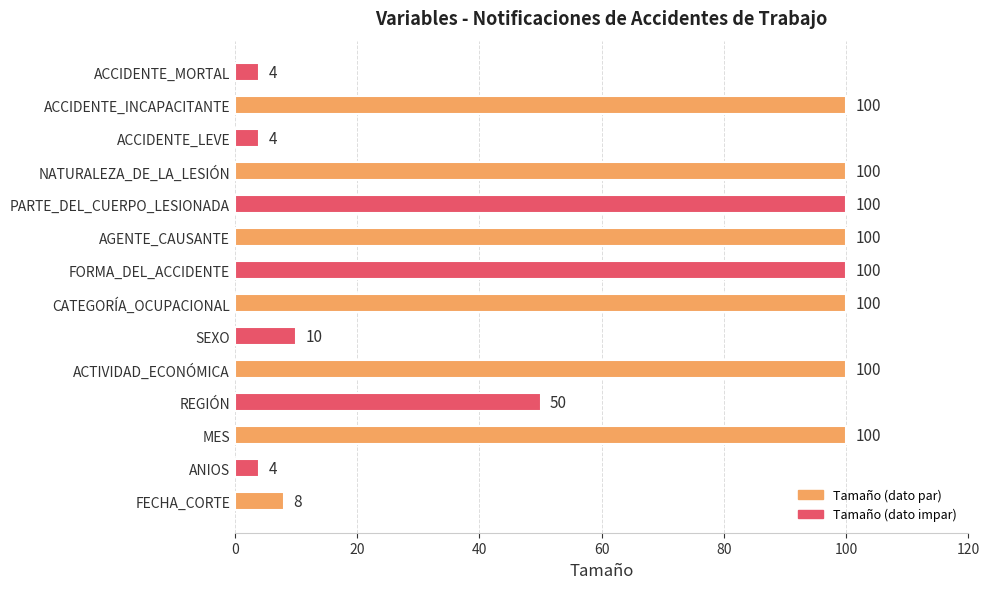

How many bars are there in total?

14